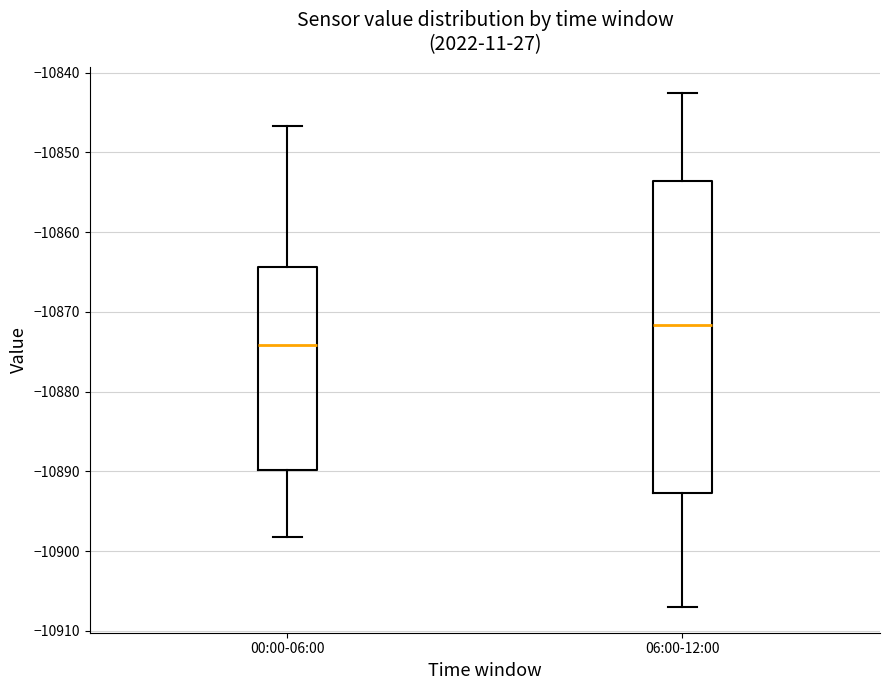

Which box has the highest median line?

06:00-12:00